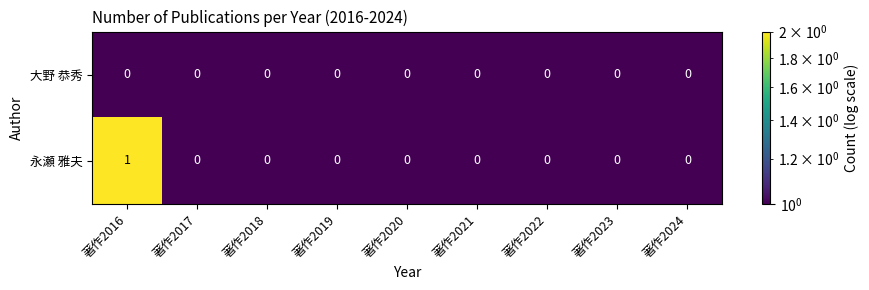

At which category is the sum across all series the highest?

著作2016